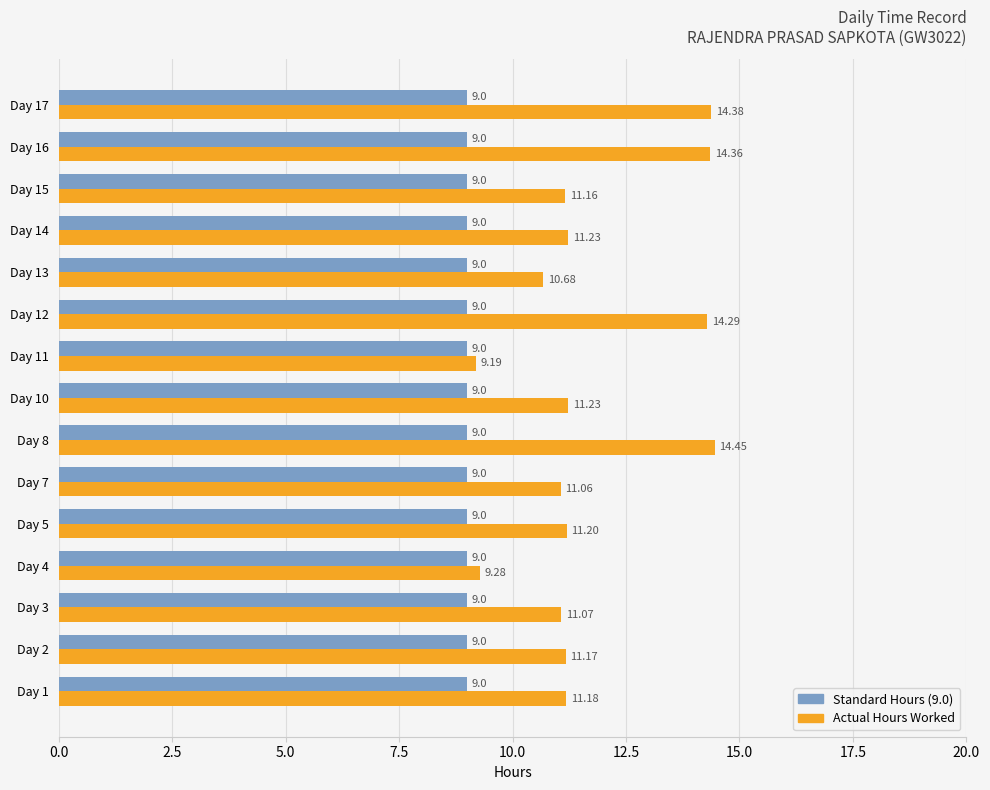

How many values in the Actual Hours Worked series exceed 11?

12